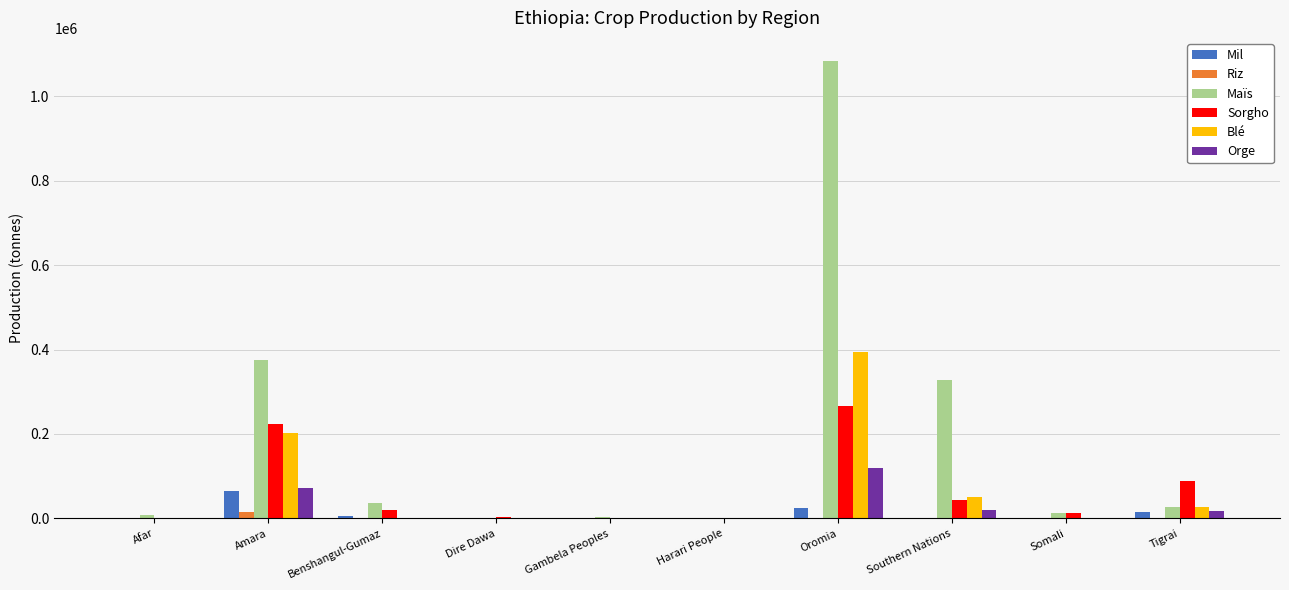

At which category is the sum across all series the highest?

Oromia